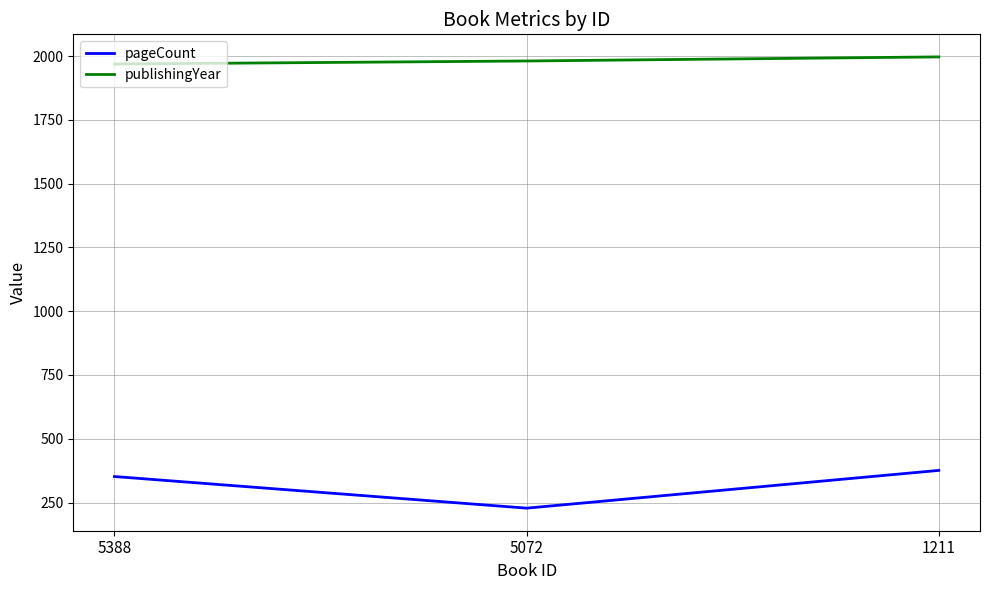

Between 5072 and 1211, which series saw the biggest shift?

pageCount